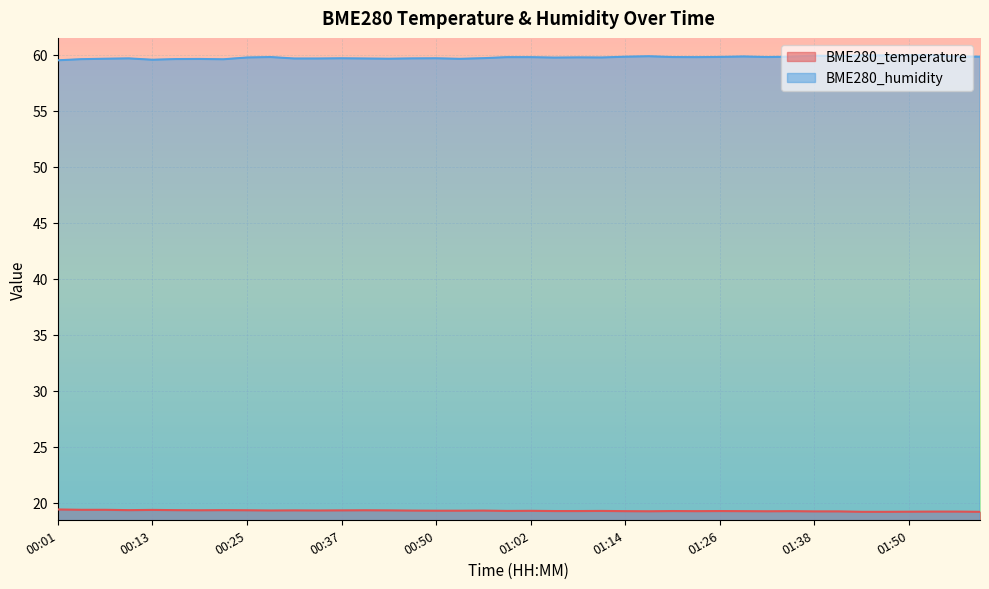

What is the average value of the BME280_temperature series?

19.3